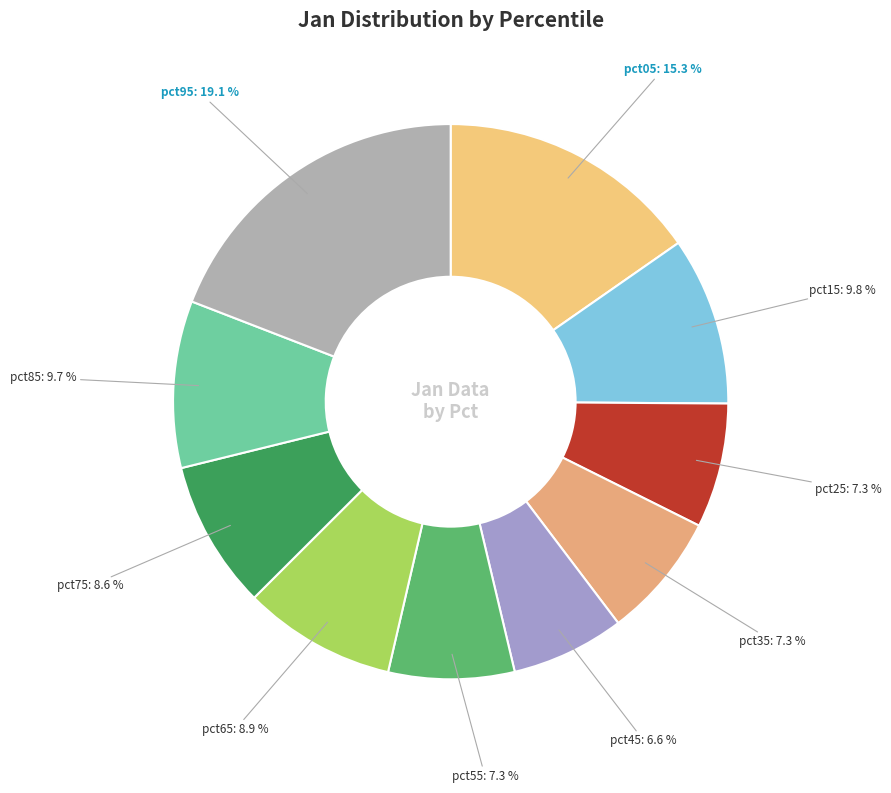

How many segments does this pie chart have?

10